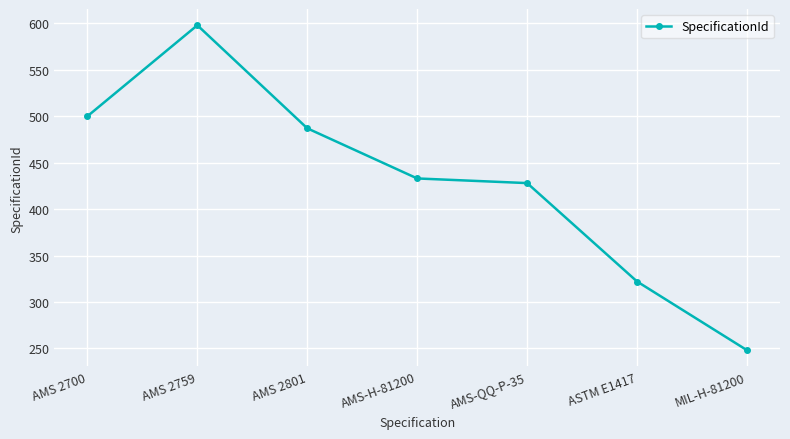

Reading left to right, transcribe all the data shown in this chart.

AMS 2700=500	AMS 2759=598	AMS 2801=487	AMS-H-81200=433	AMS-QQ-P-35=428	ASTM E1417=322	MIL-H-81200=248